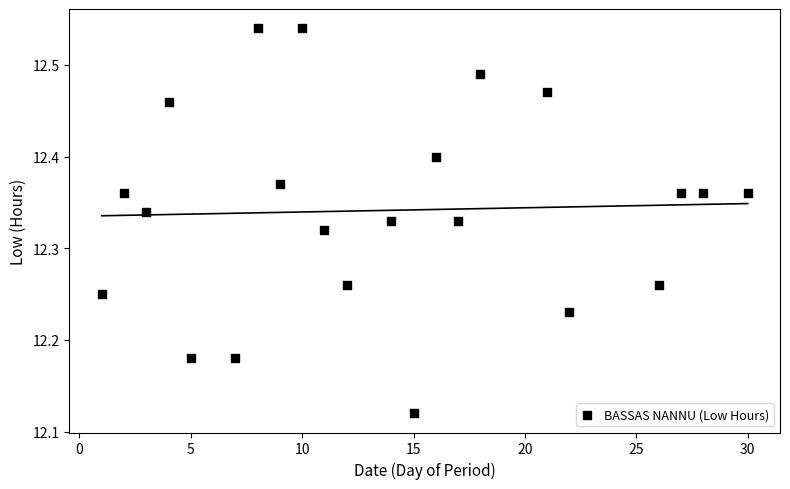

What is the range of Y values (max minus min)?

0.4